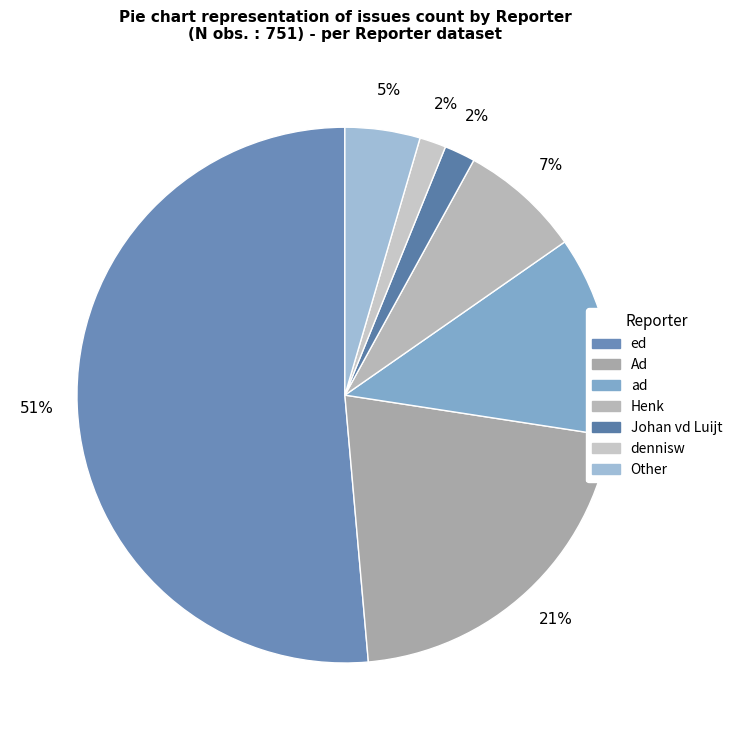

The dennisw slice represents 2% of the pie. True or false?

True